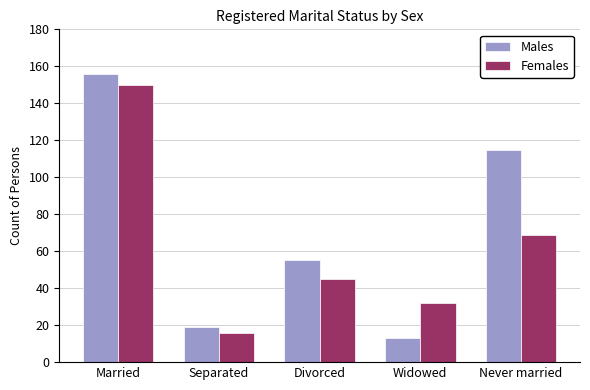

What is the lowest value of the Females series?

16